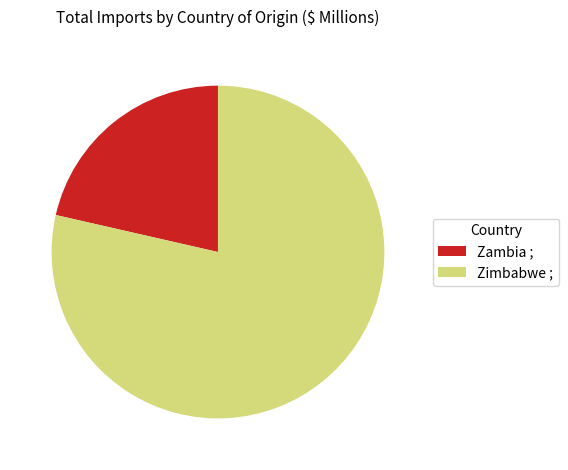

Is there a majority slice in this chart?

Yes